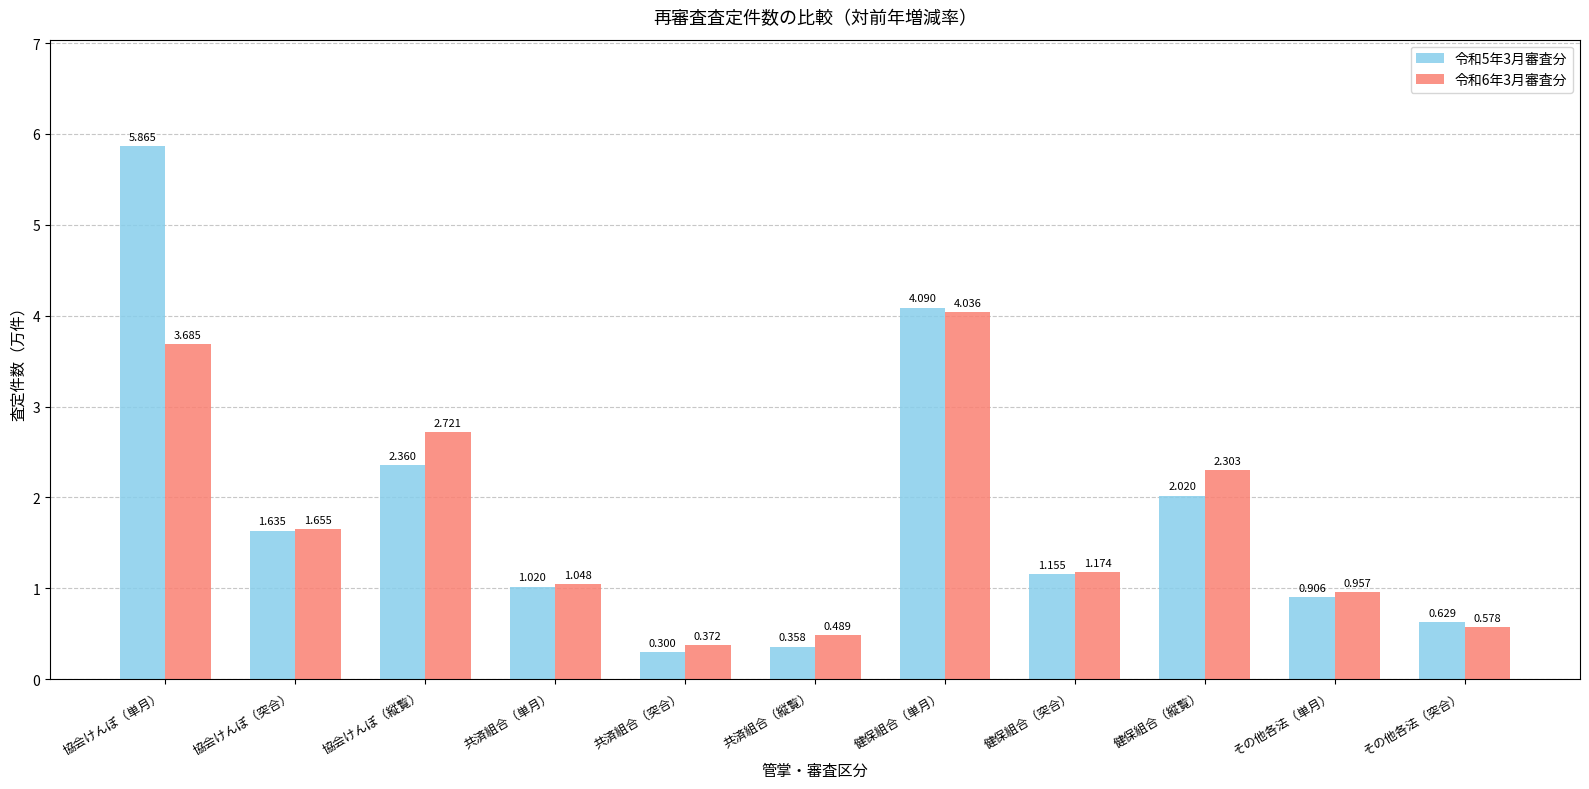

What is the label of the 11th bar from the left?

その他各法（突合）